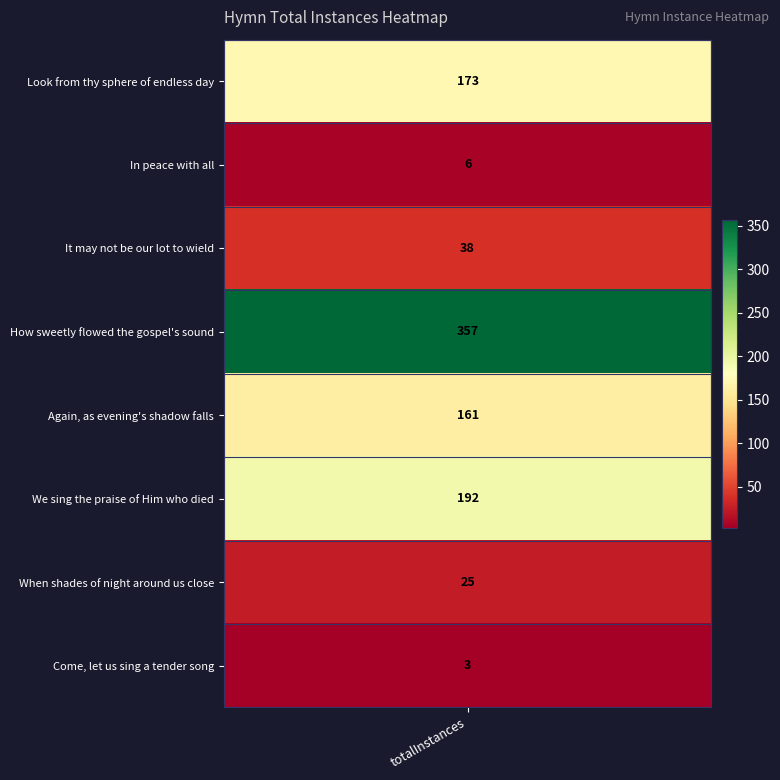

Reading left to right, list all the values displayed in this chart.

173	6	38	357	161	192	25	3